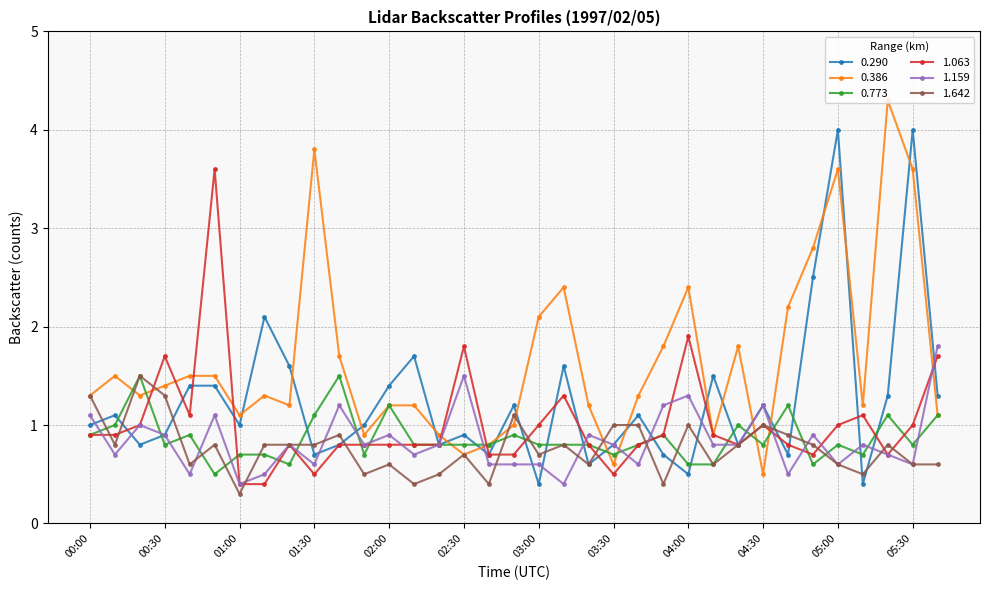

True or false: 1.642 has more than 1 points higher than both neighbors.

True